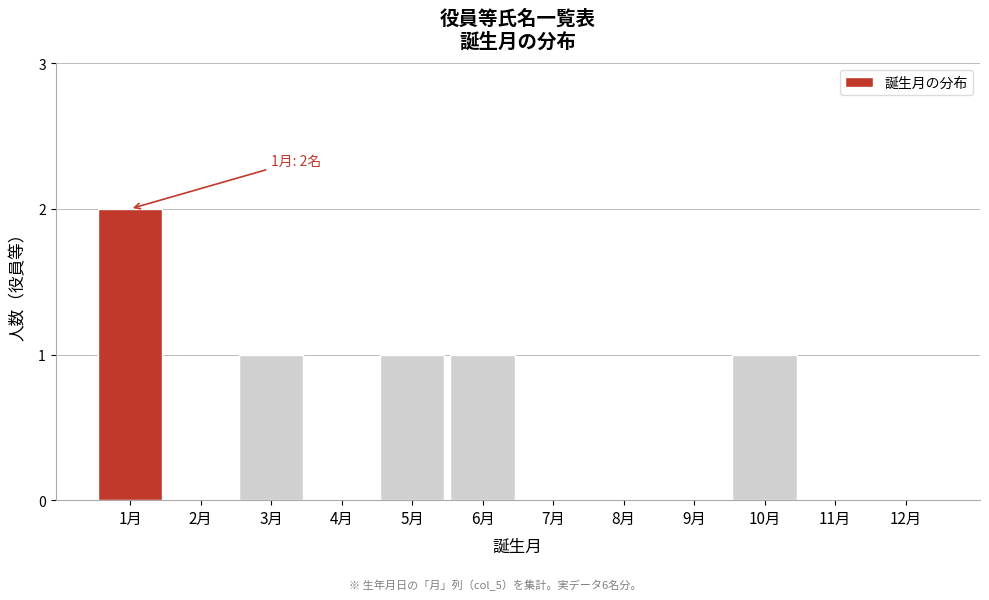

Reading right to left, what are all the values shown in this chart?

12月=0	11月=0	10月=1	9月=0	8月=0	7月=0	6月=1	5月=1	4月=0	3月=1	2月=0	1月=2